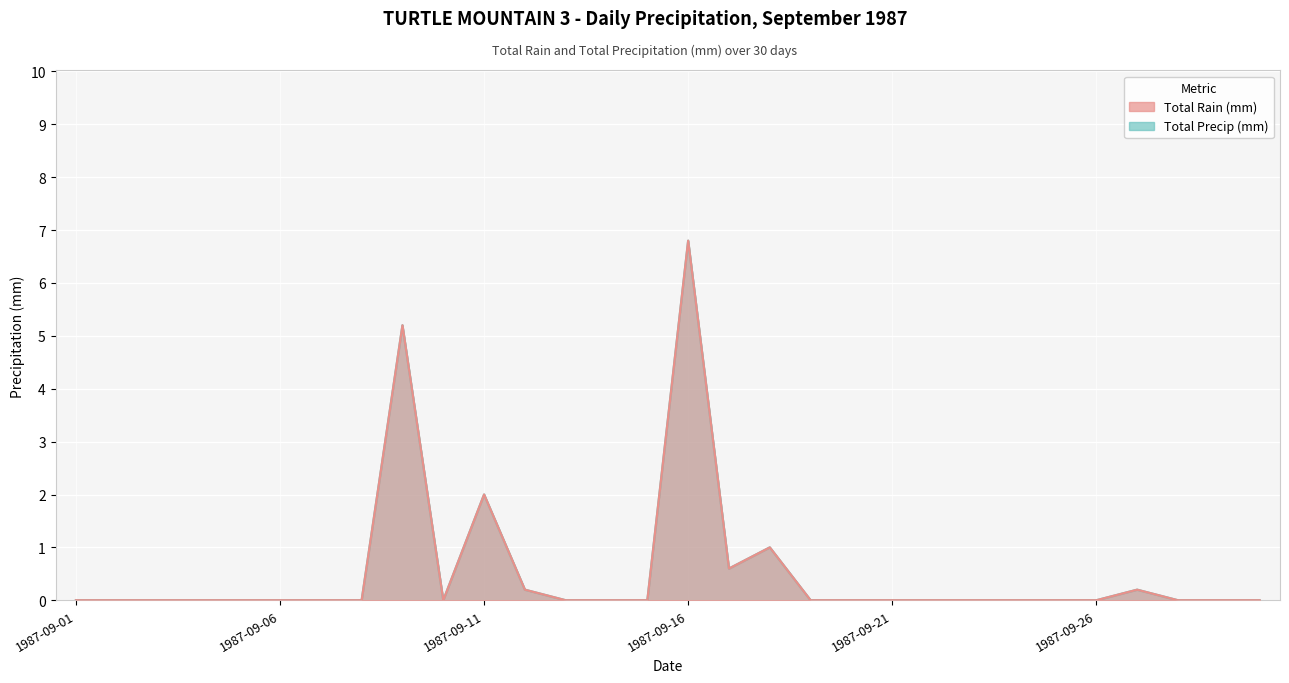

True or false: Total Precip (mm) and Total Rain (mm) intersect in this chart.

False